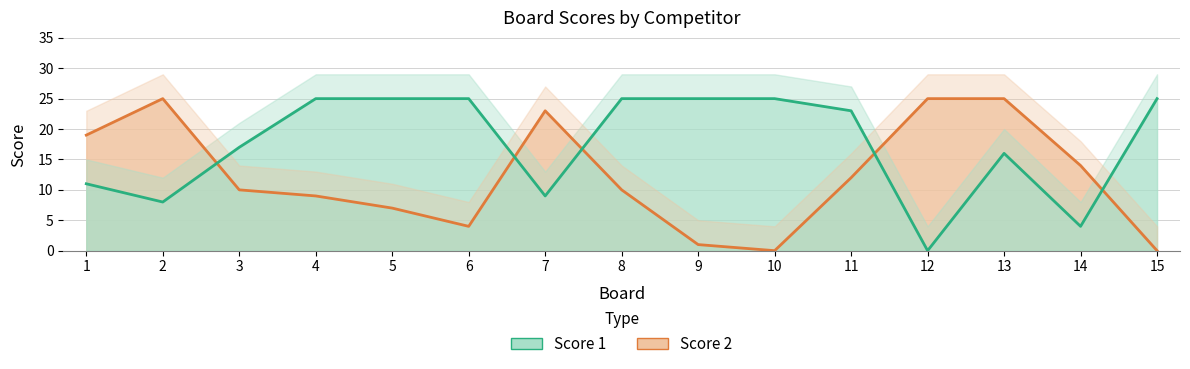

Where does the Score 2 series first go above 10?

1